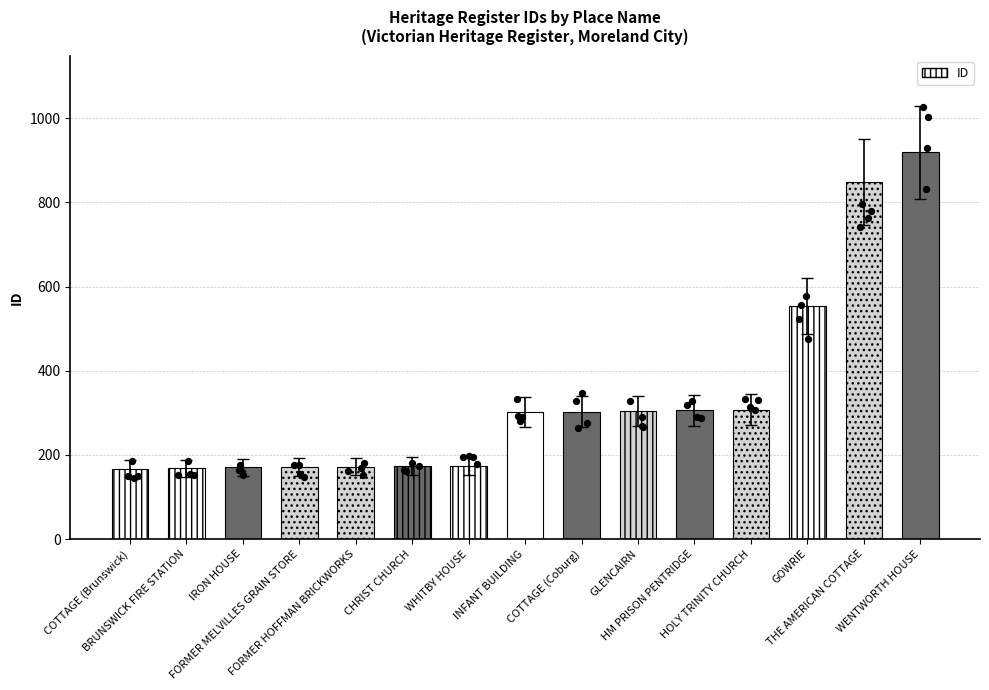

What is the ratio of the value at HOLY TRINITY CHURCH to the value at WENTWORTH HOUSE?

0.3